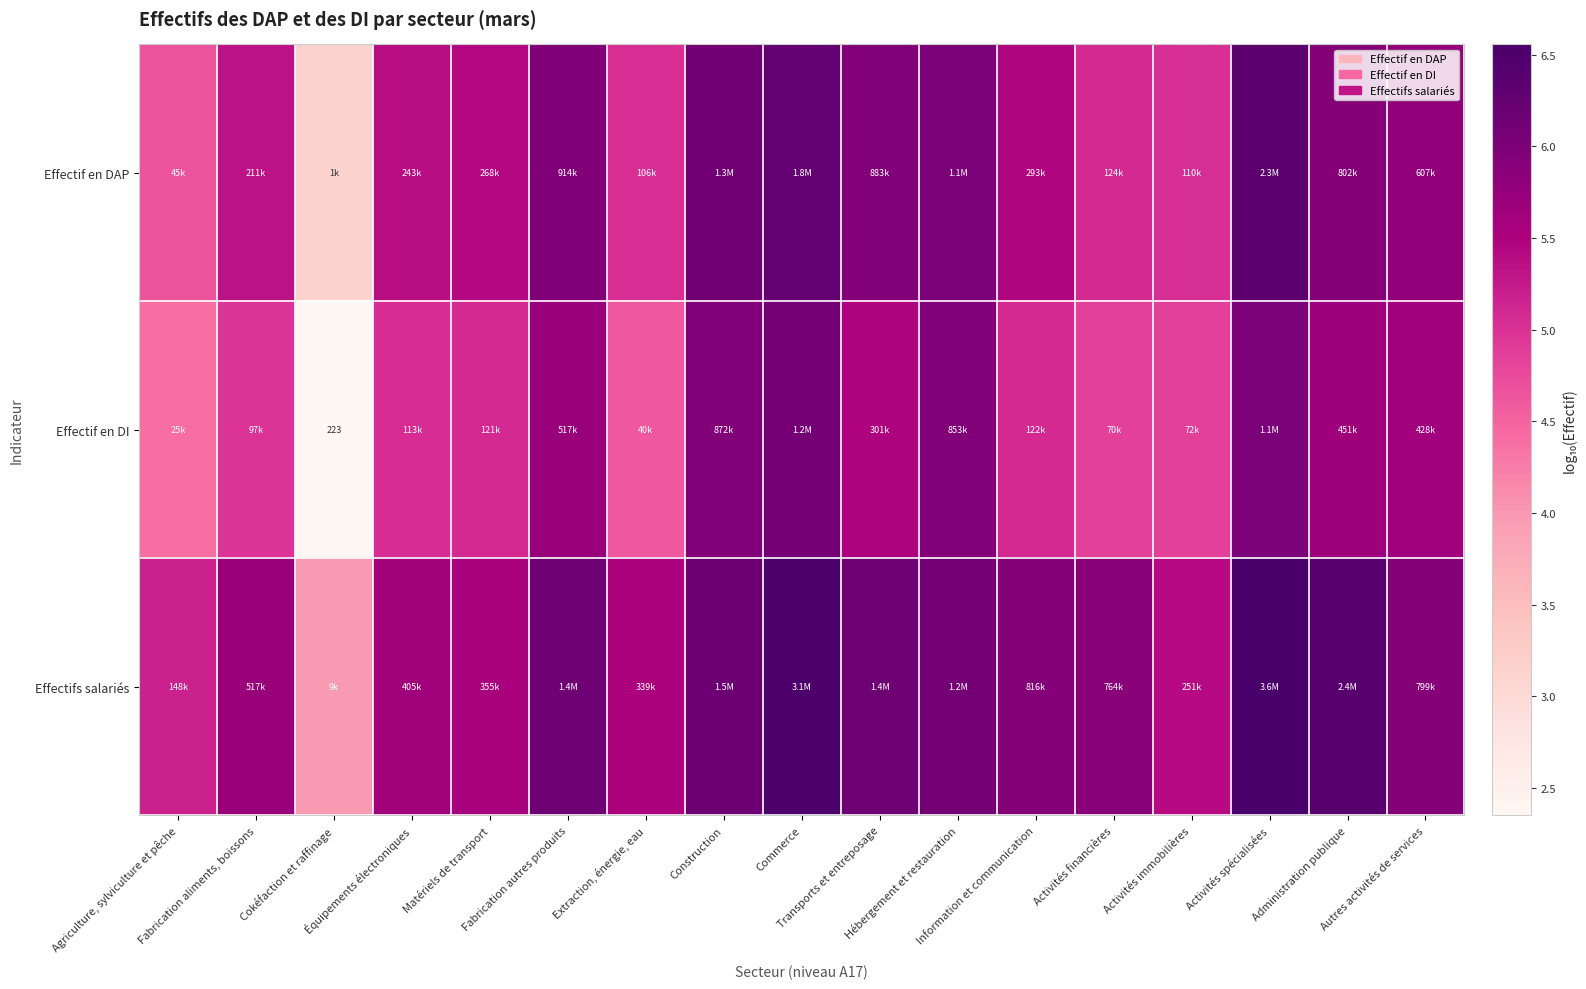

List the series in order of their overall mean, highest first.

Effectifs salariés, Effectif en DAP, Effectif en DI